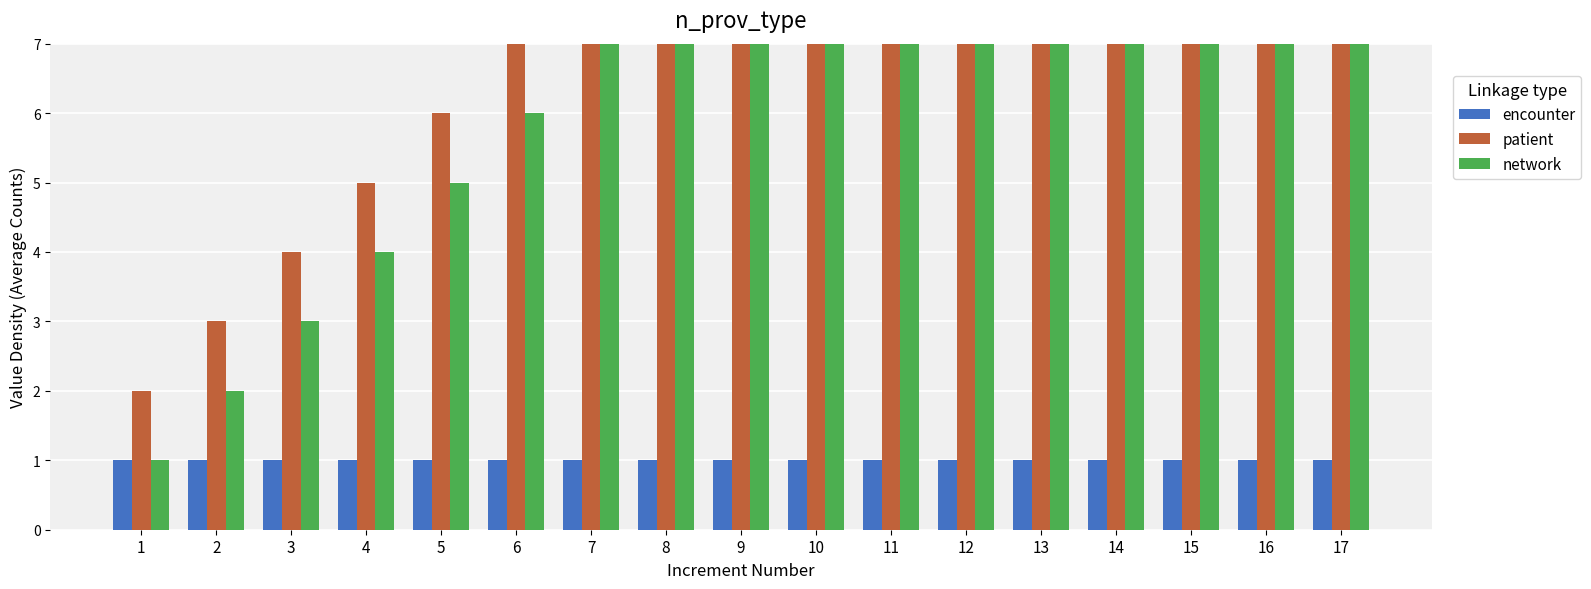

Which series has the largest range (max minus min)?

patient